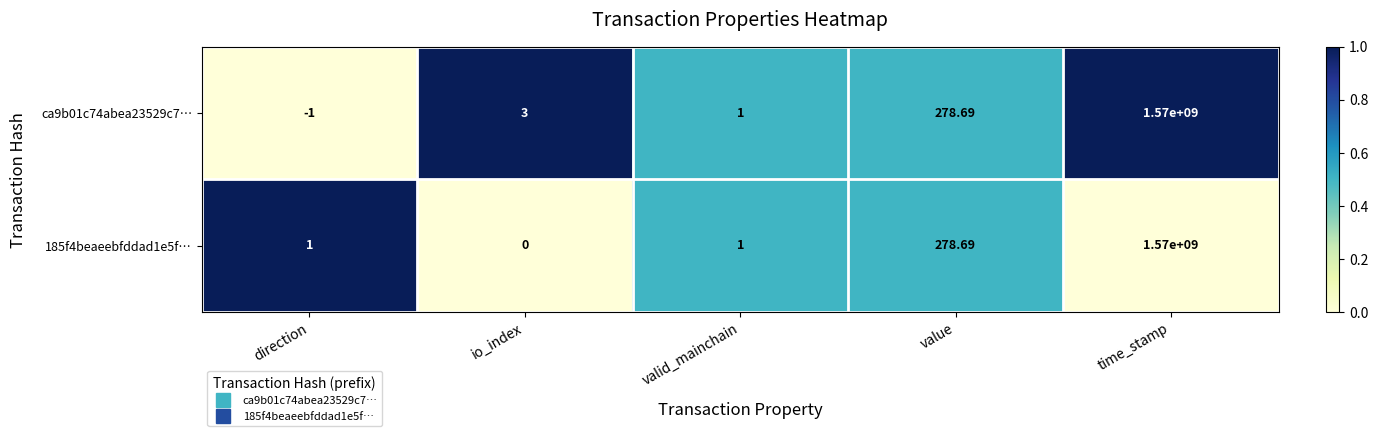

At which category is the sum across all series the highest?

time_stamp